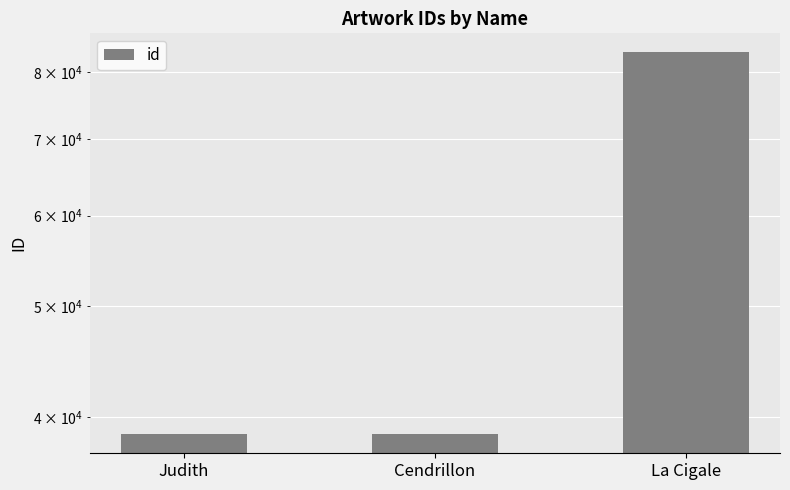

Does the chart contain any negative values?

No